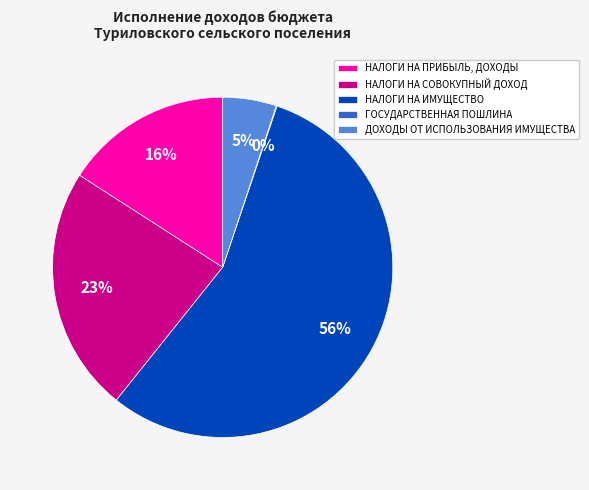

Which has a higher value, НАЛОГИ НА СОВОКУПНЫЙ ДОХОД or ДОХОДЫ ОТ ИСПОЛЬЗОВАНИЯ ИМУЩЕСТВА?

НАЛОГИ НА СОВОКУПНЫЙ ДОХОД